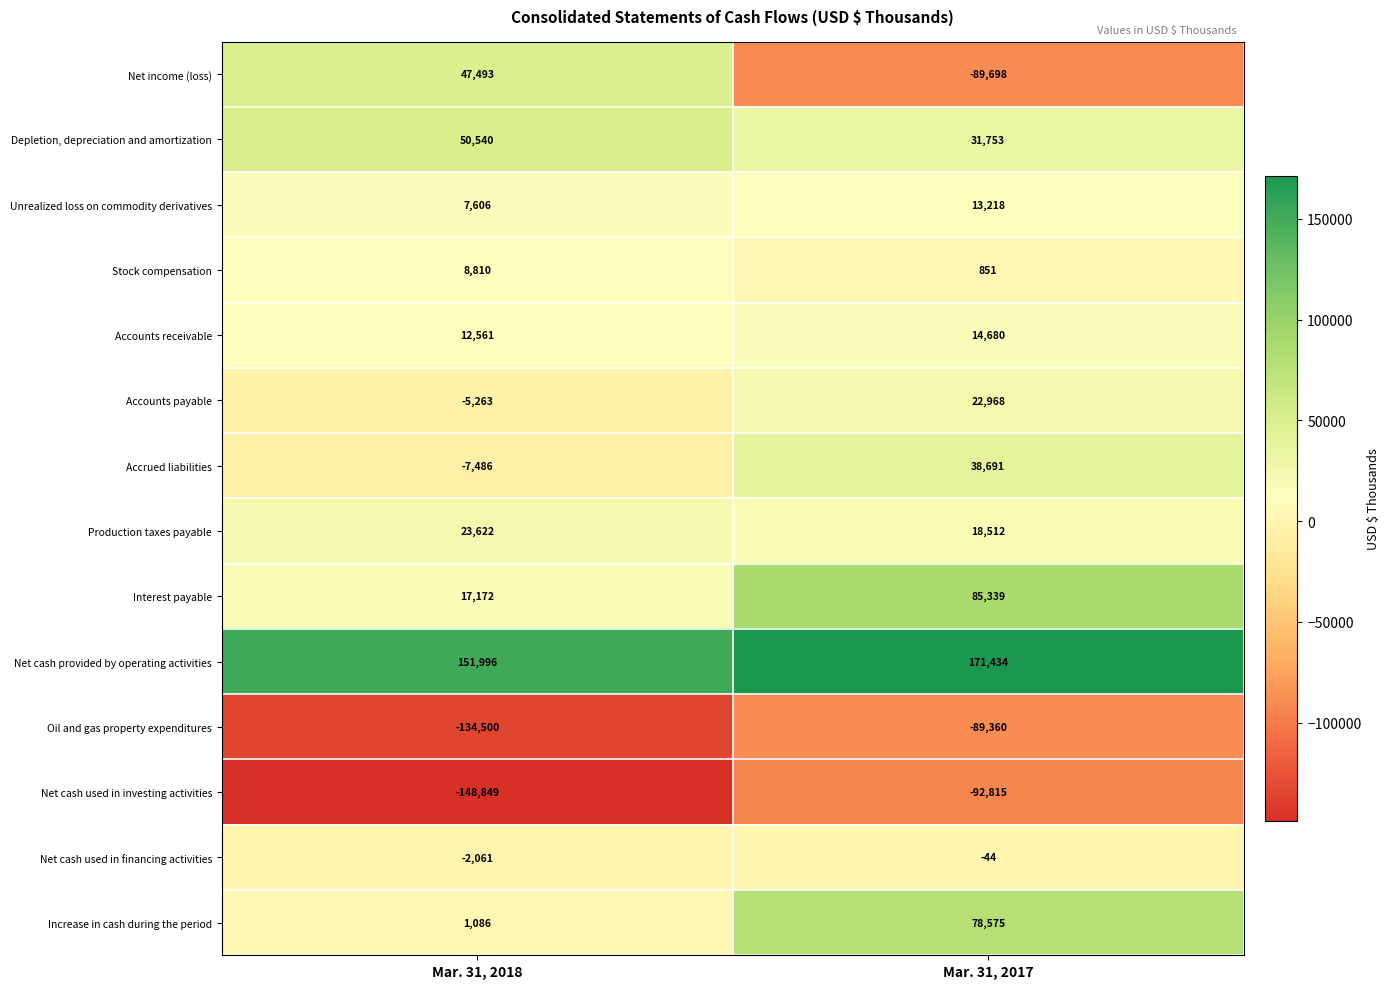

At Mar. 31, 2018, list the series in order from smallest to largest.

Net cash used in investing activities, Oil and gas property expenditures, Accrued liabilities, Accounts payable, Net cash used in financing activities, Increase in cash during the period, Unrealized loss on commodity derivatives, Stock compensation, Accounts receivable, Interest payable, Production taxes payable, Net income (loss), Depletion, depreciation and amortization, Net cash provided by operating activities